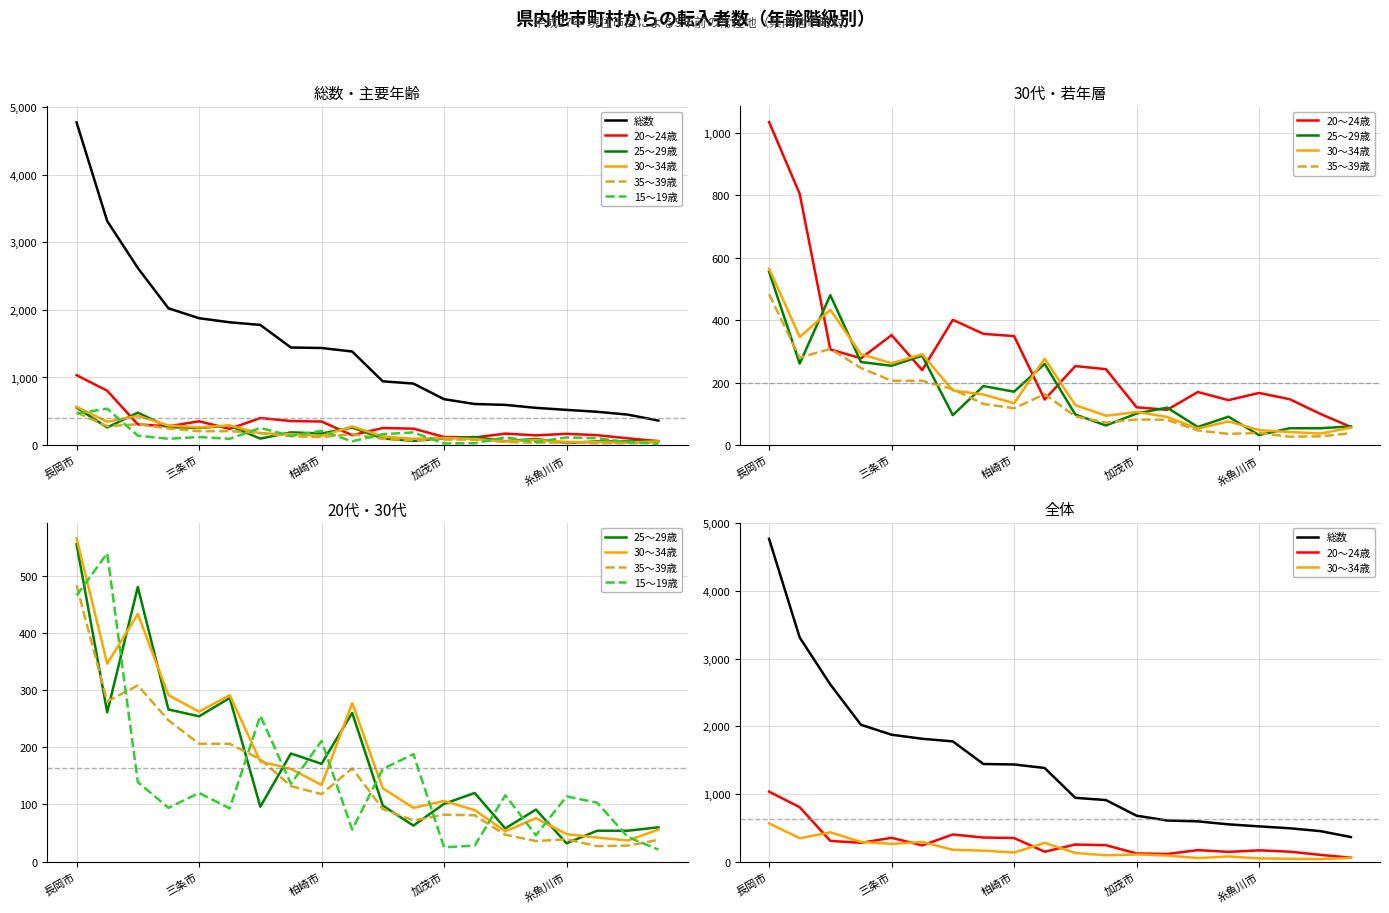

What position from the left is 7?

8